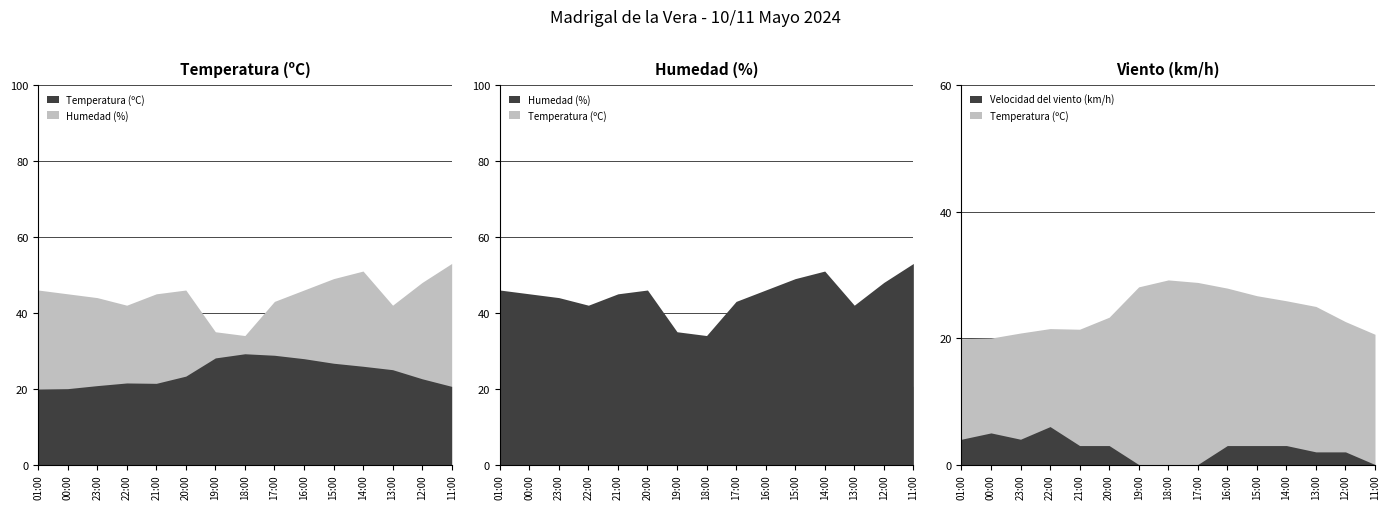

Which has a higher value, 00:00 or 13:00?

13:00